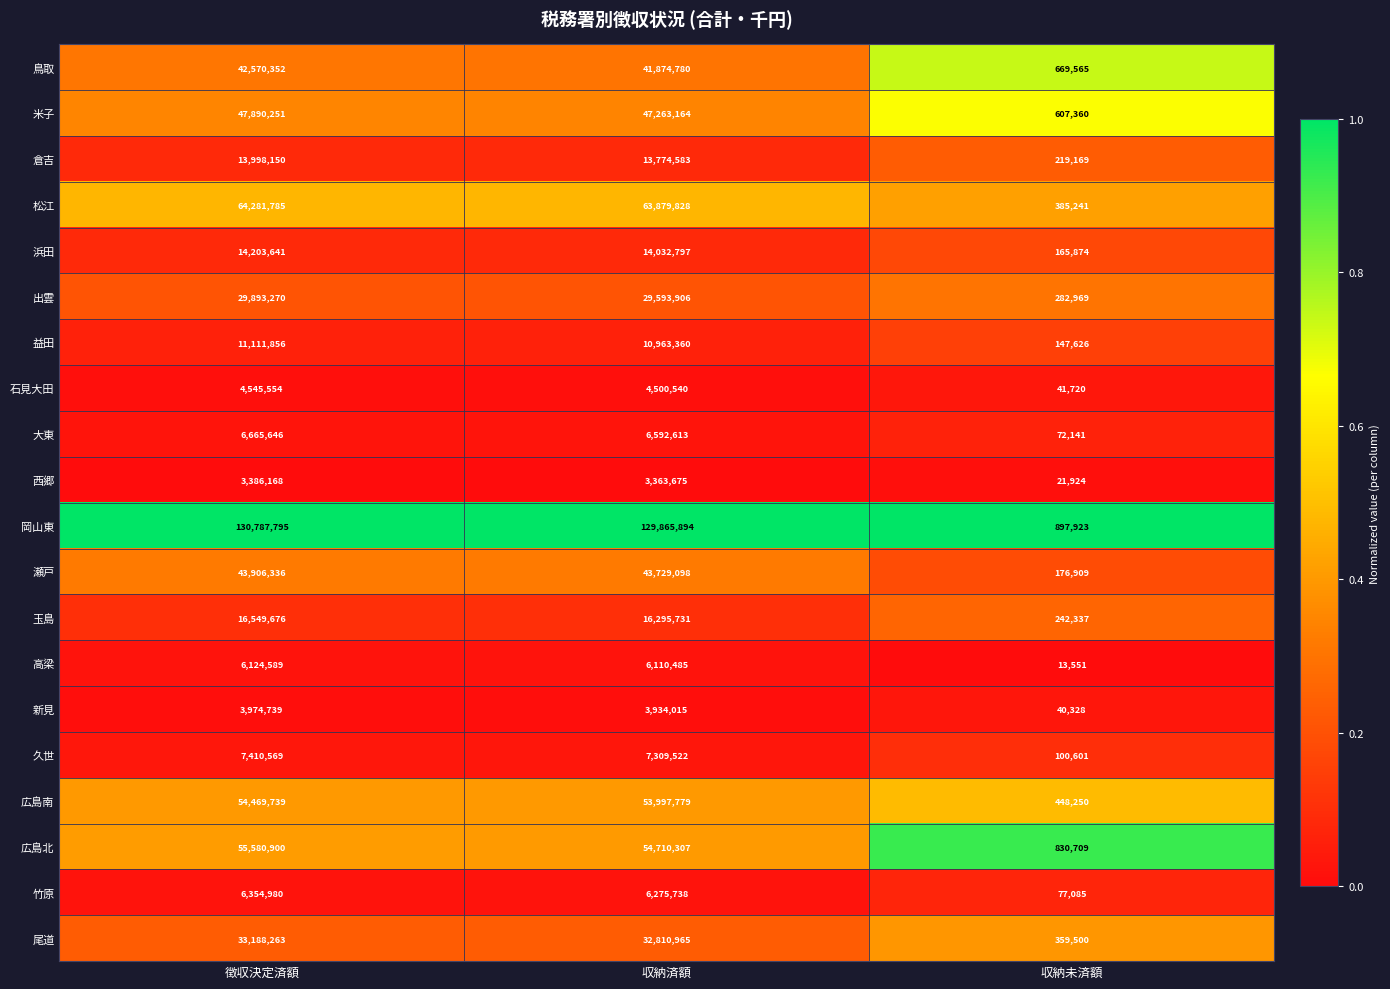

Which series has the largest range (max minus min)?

岡山東